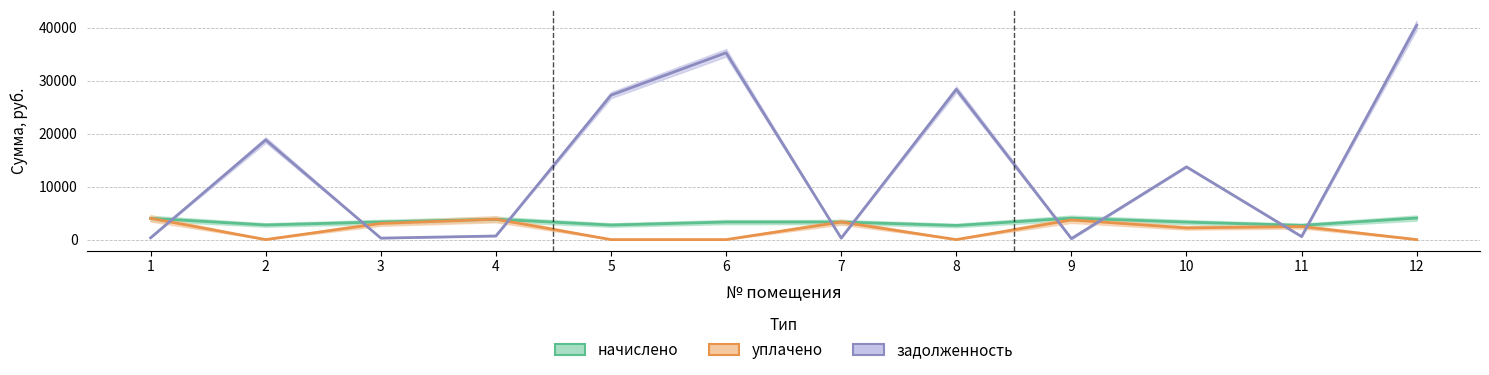

Which category has the highest value across all series?

12